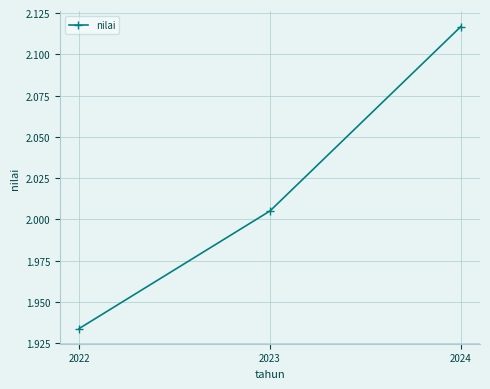

Where does the data first go above 2?

2023